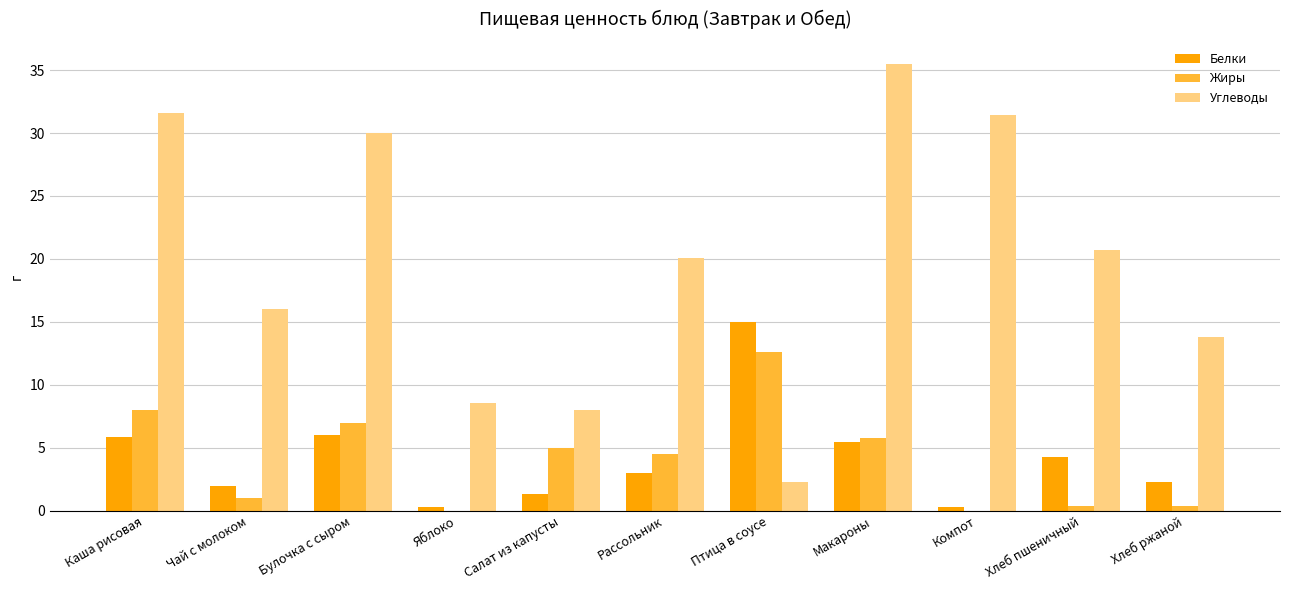

At which category is the sum across all series the highest?

Макароны